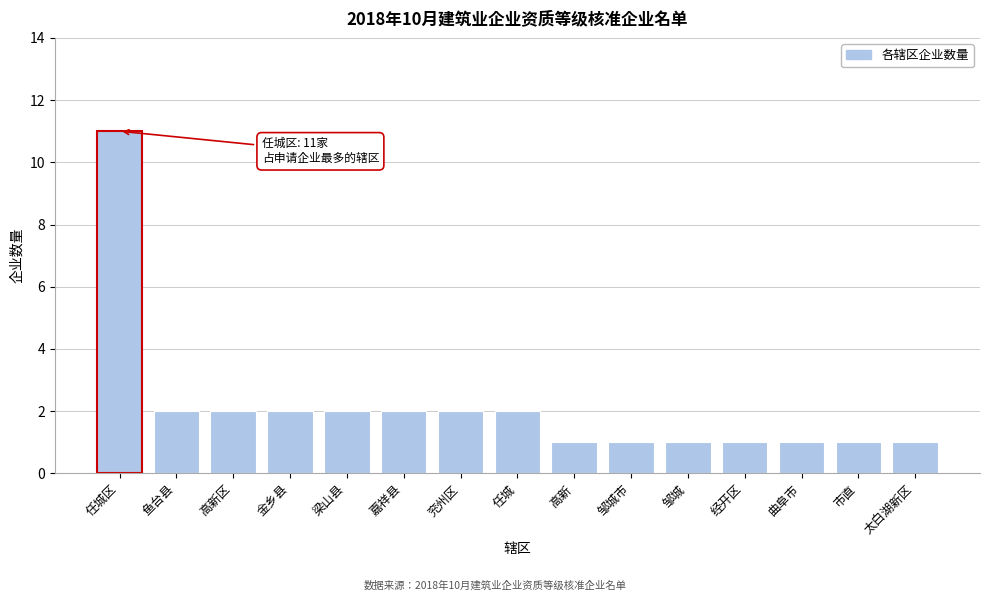

Reading left to right, extract all data points from this chart.

11	2	2	2	2	2	2	2	1	1	1	1	1	1	1